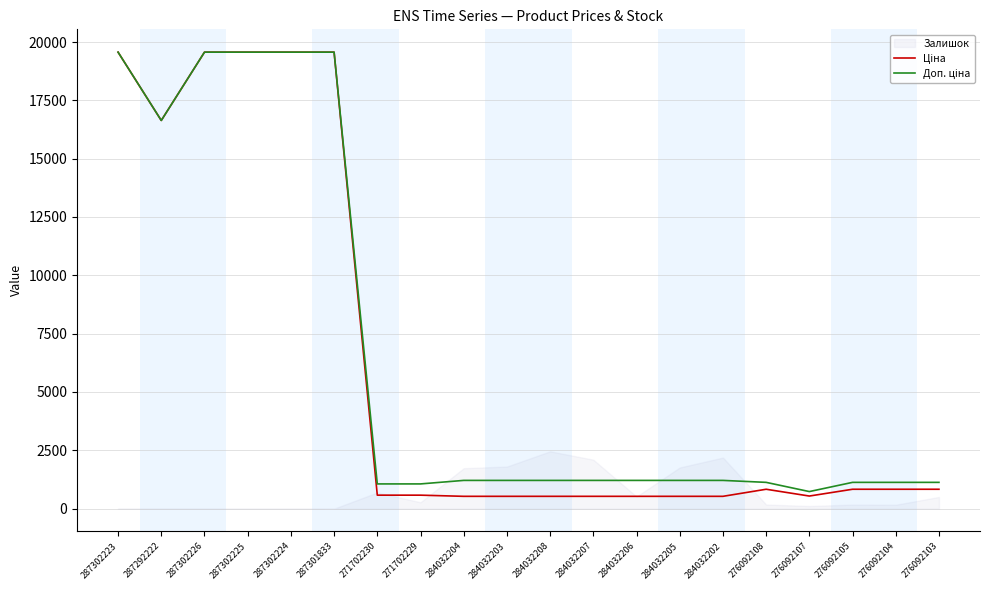

What is the total value across all series at 287302223?

39129.8